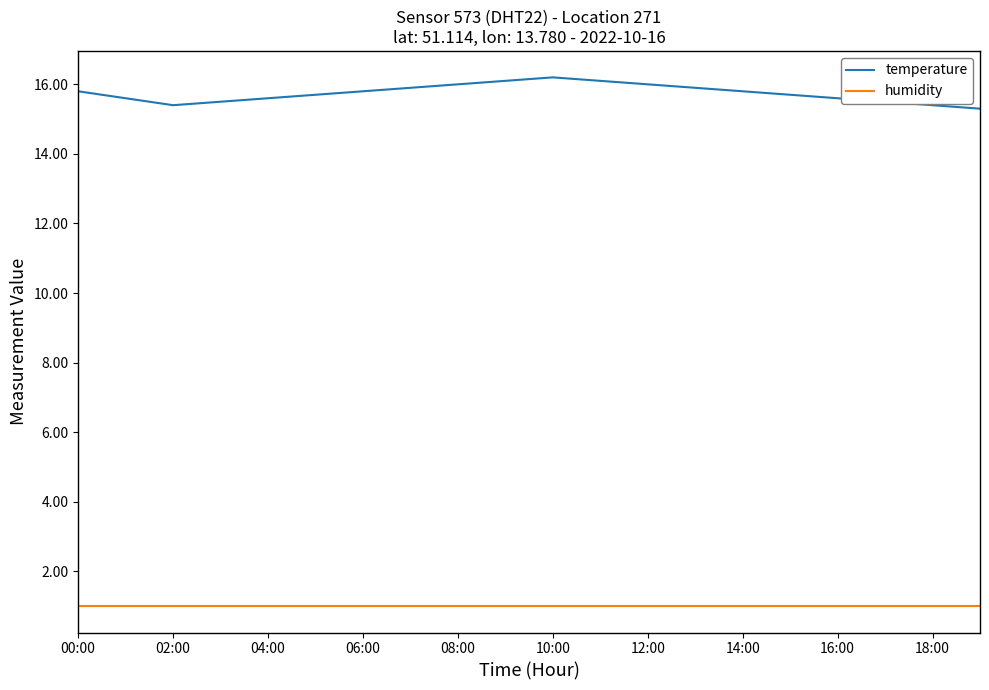

Reading left to right, what are all the values shown in this chart?

temperature: 15.8	15.6	15.4	15.5	15.6	15.7	15.8	15.9	16.0	16.1	16.2	16.1	16.0	15.9	15.8	15.7	15.6	15.5	15.4	15.3
humidity: 1.0	1.0	1.0	1.0	1.0	1.0	1.0	1.0	1.0	1.0	1.0	1.0	1.0	1.0	1.0	1.0	1.0	1.0	1.0	1.0